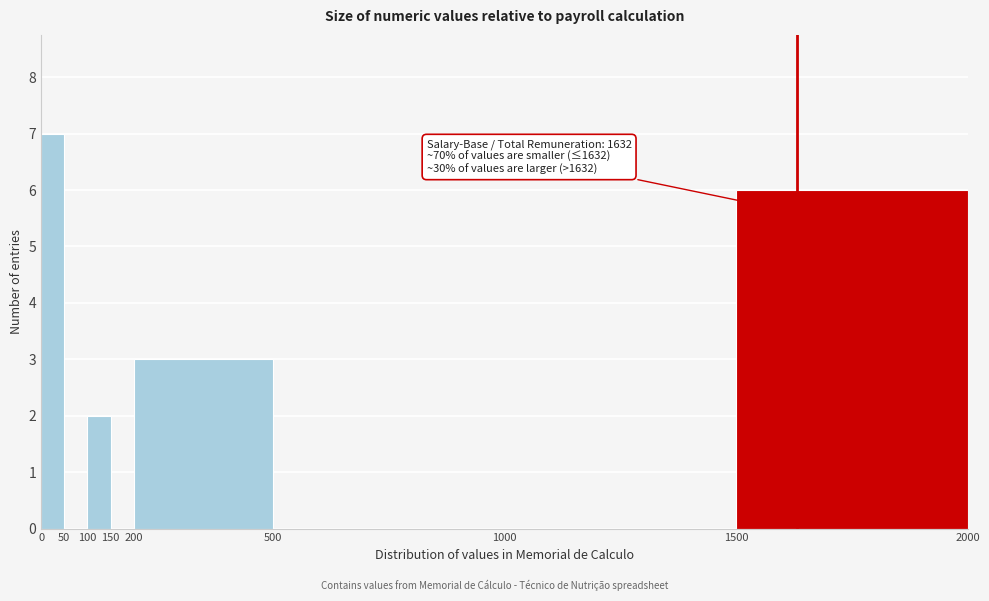

Over which range of the x-axis is the bar tallest?

0 to 50